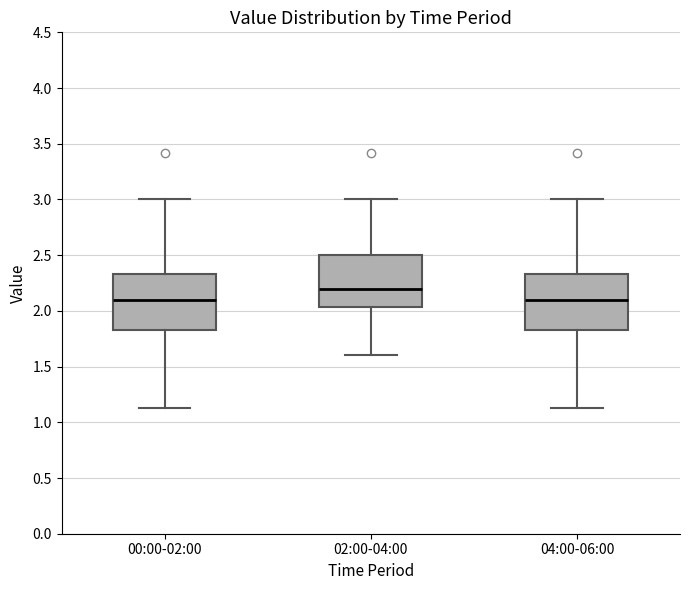

Which box's median line is the highest?

02:00-04:00